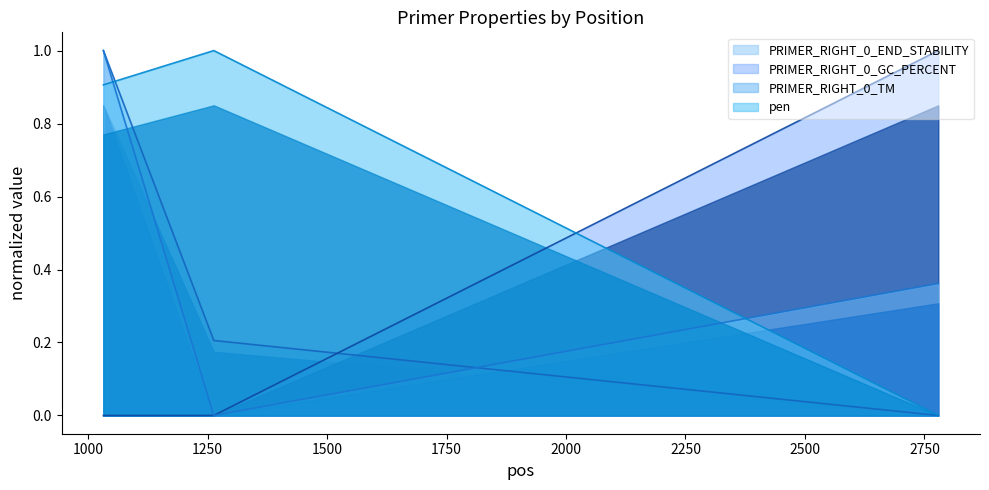

What is the greatest value displayed?

1.0